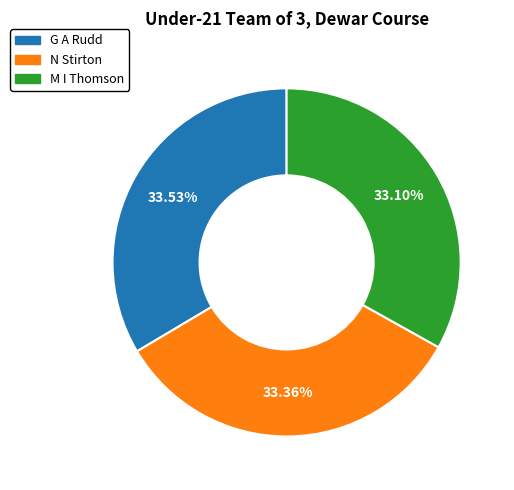

True or false: N Stirton accounts for 40% of the total.

False